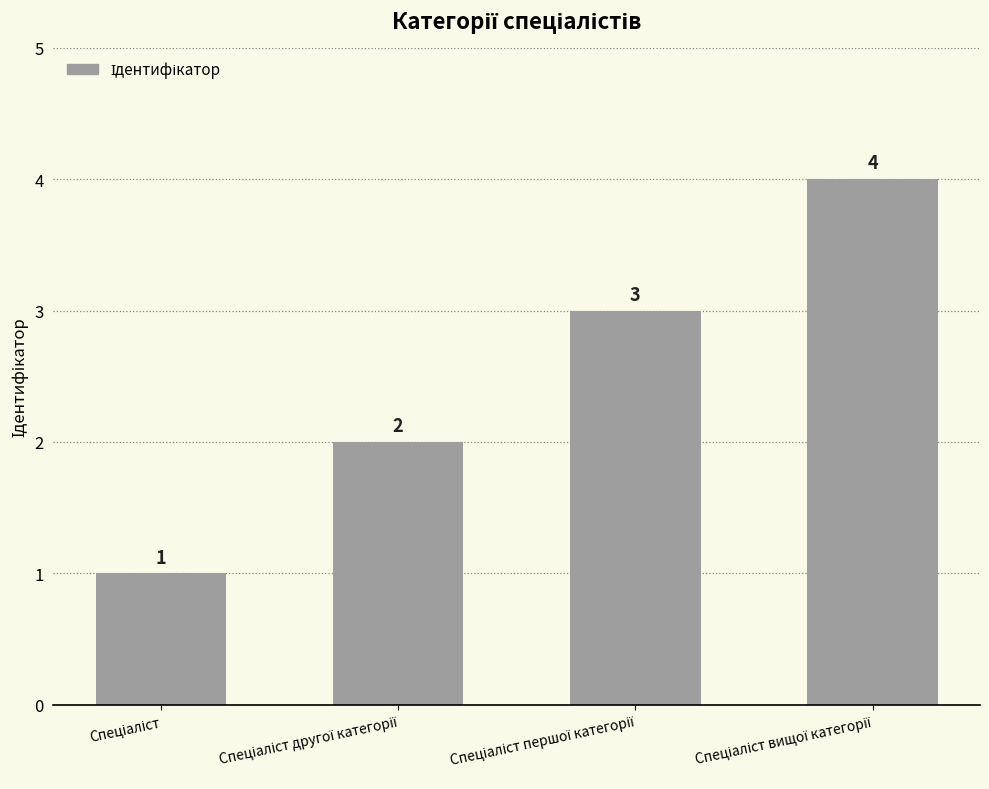

What is the value of the 3rd bar from the left?

3